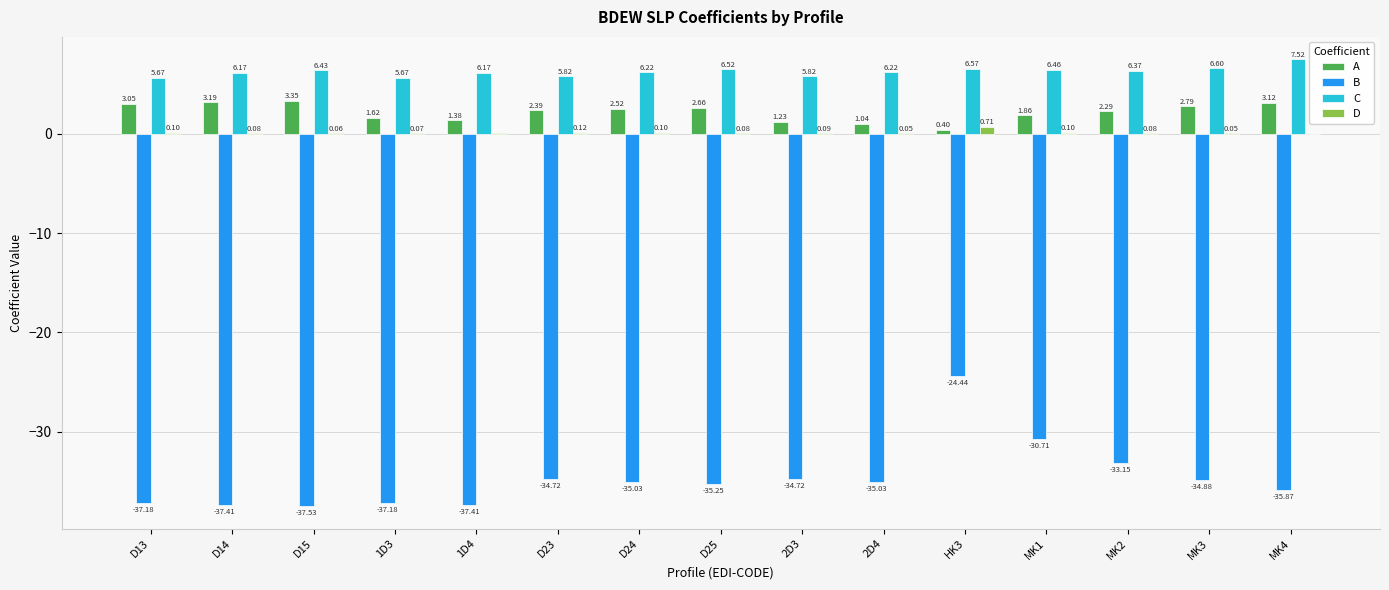

Is the value of A at D14 greater than the value of B at MK1?

Yes